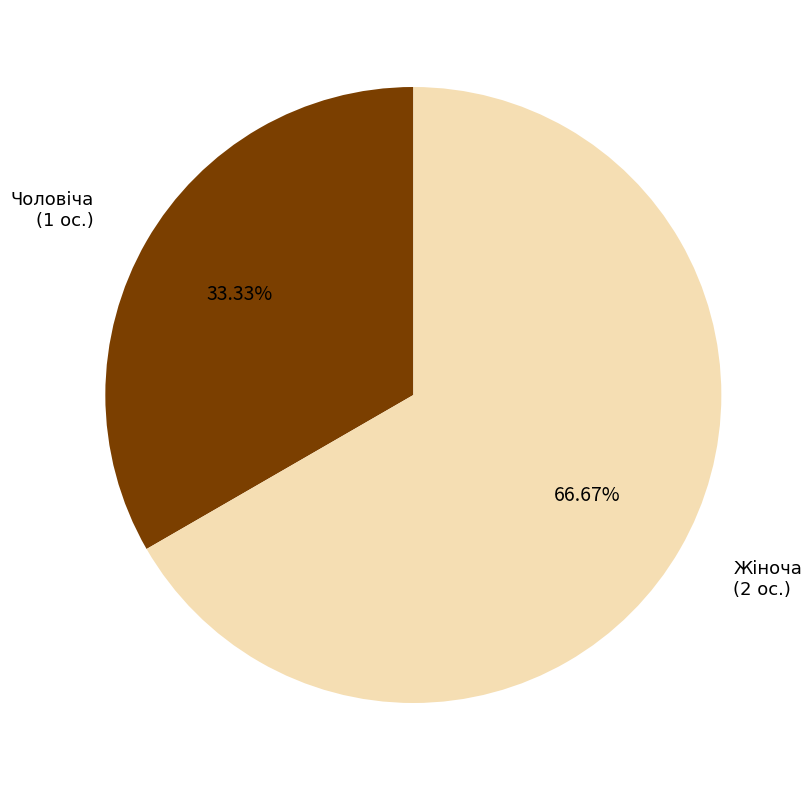

Is there any slice that represents more than half of the pie?

Yes